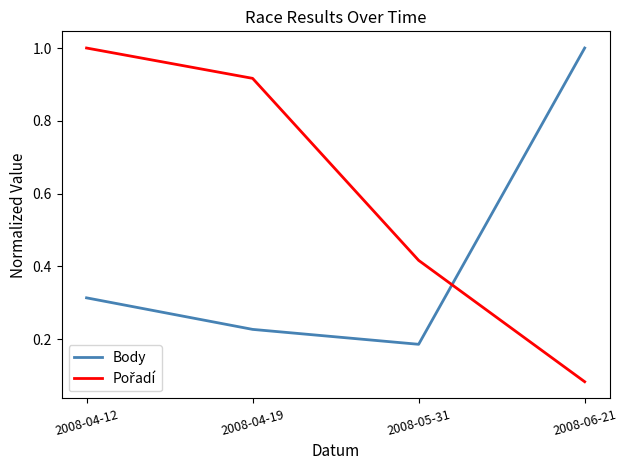

At how many categories does at least one series exceed 0?

4